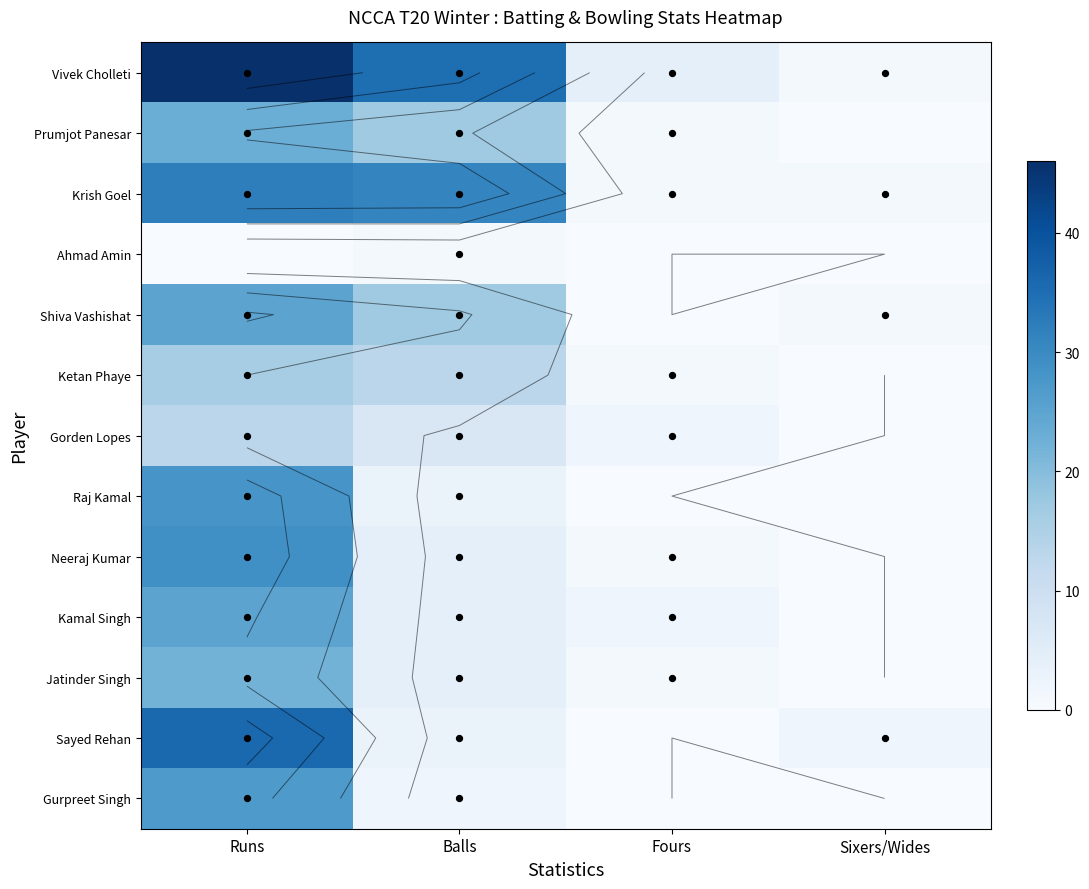

How many categories are shown in the chart?

4